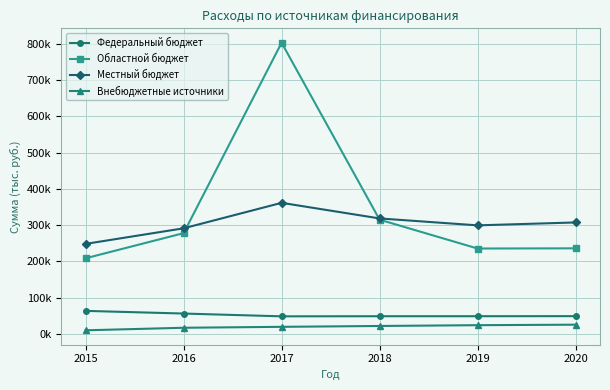

What are all the series names shown in the legend?

Федеральный бюджет, Областной бюджет, Местный бюджет, Внебюджетные источники